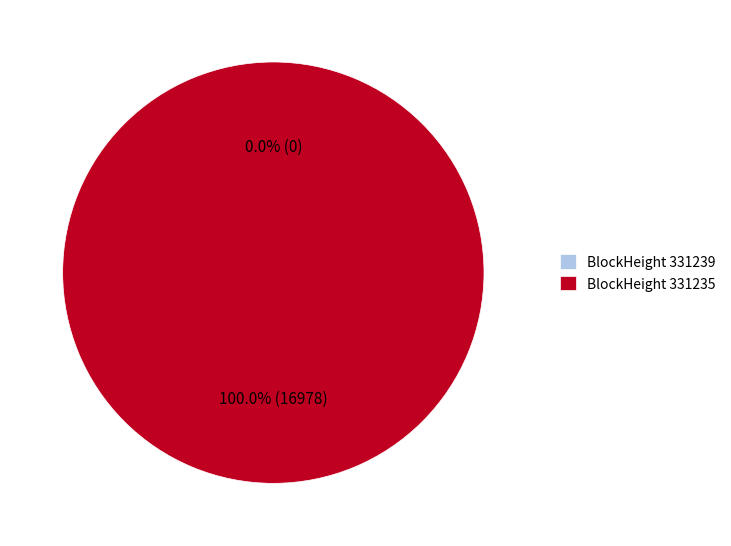

Does any single category account for the majority?

Yes